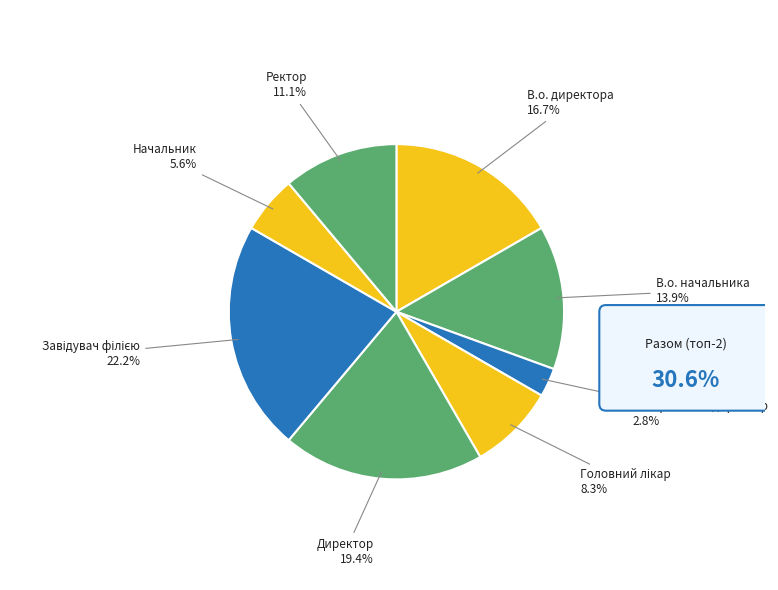

Is В.о. начальника 13.9% the majority of the pie?

No